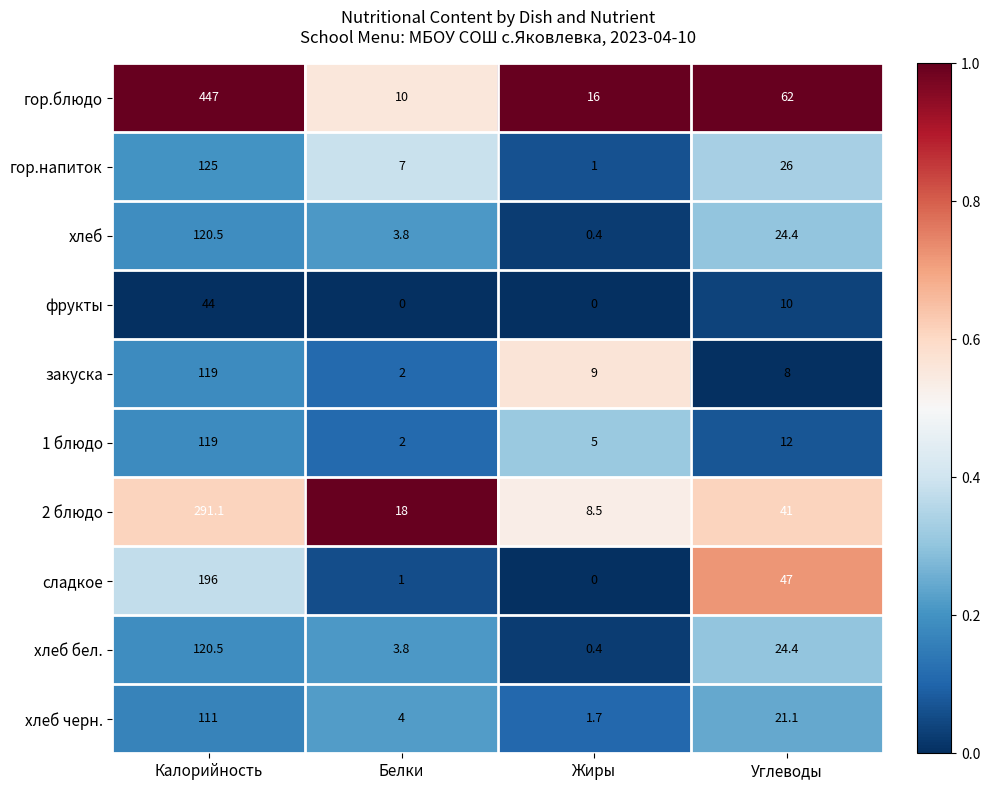

List the labels in order of 1 блюдо value, largest first.

Калорийность, Углеводы, Жиры, Белки